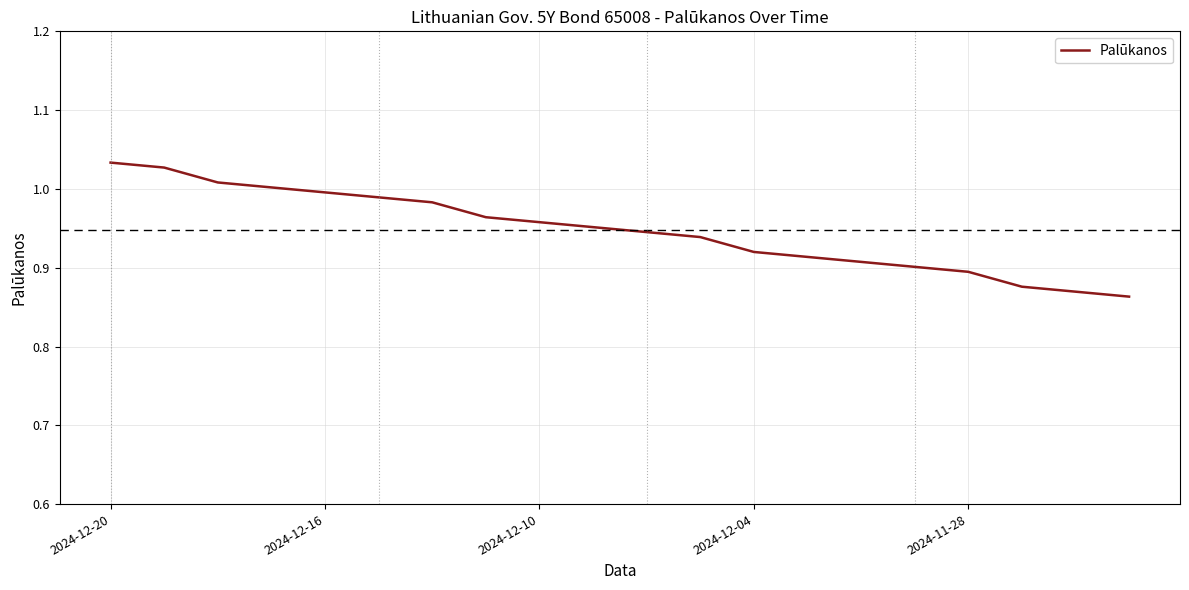

What is the average value?

0.9